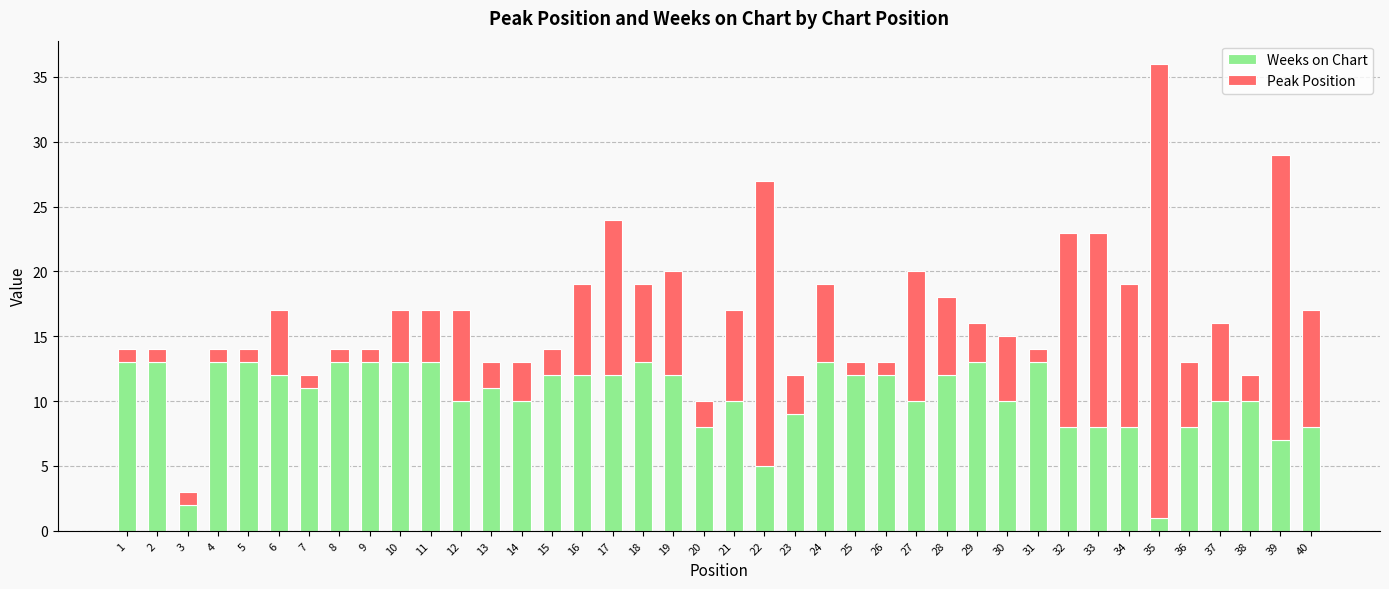

How many data points in Weeks on Chart are less than 12?

20